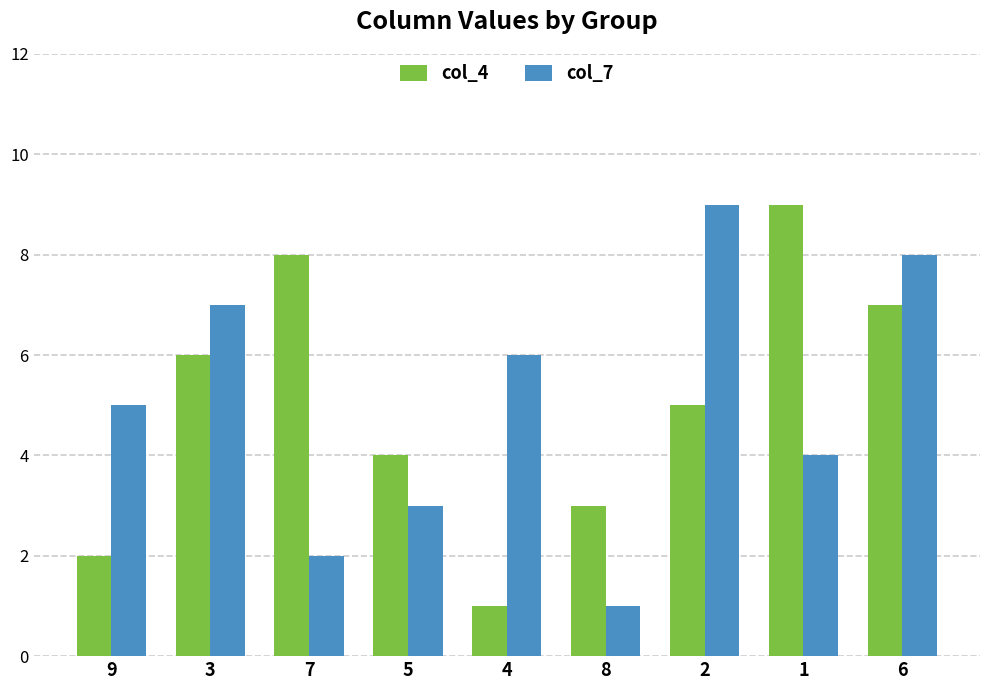

How many col_4 values are between 3 and 7?

5